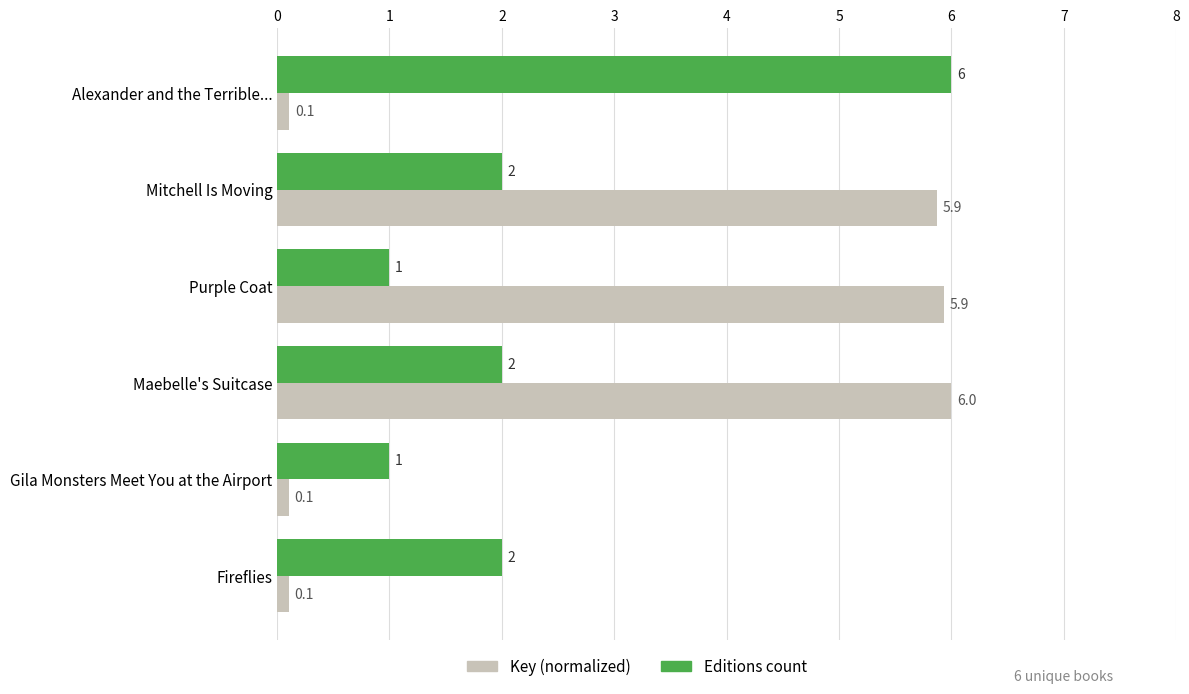

What is the minimum value for Key (normalized)?

0.1